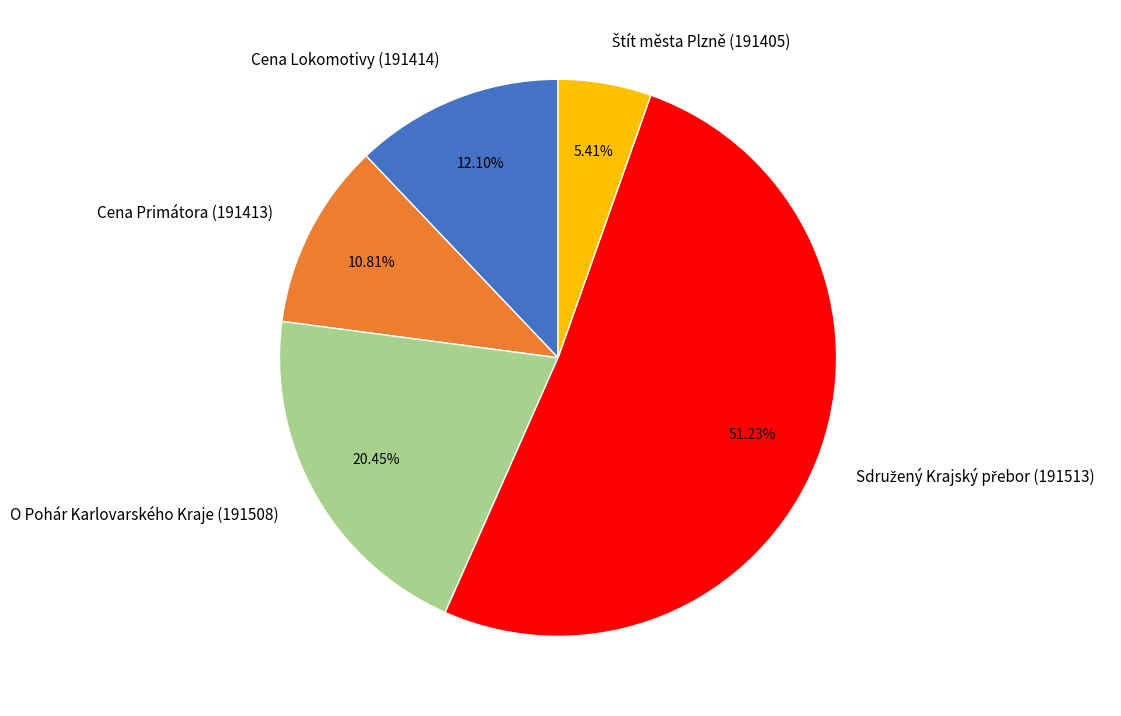

Does any single category account for the majority?

Yes